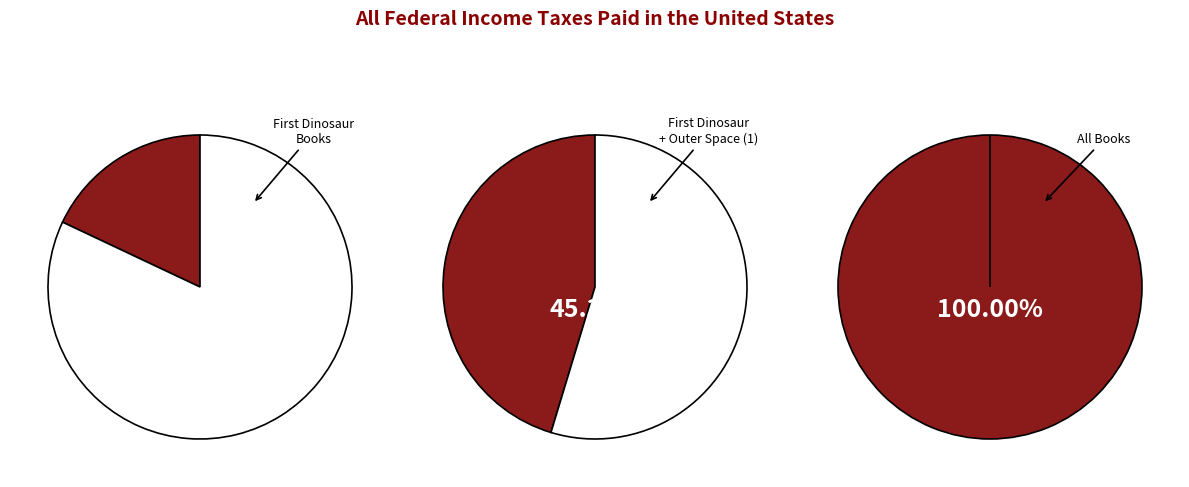

True or false: Outer Space (eBook) accounts for 36% of the total.

False